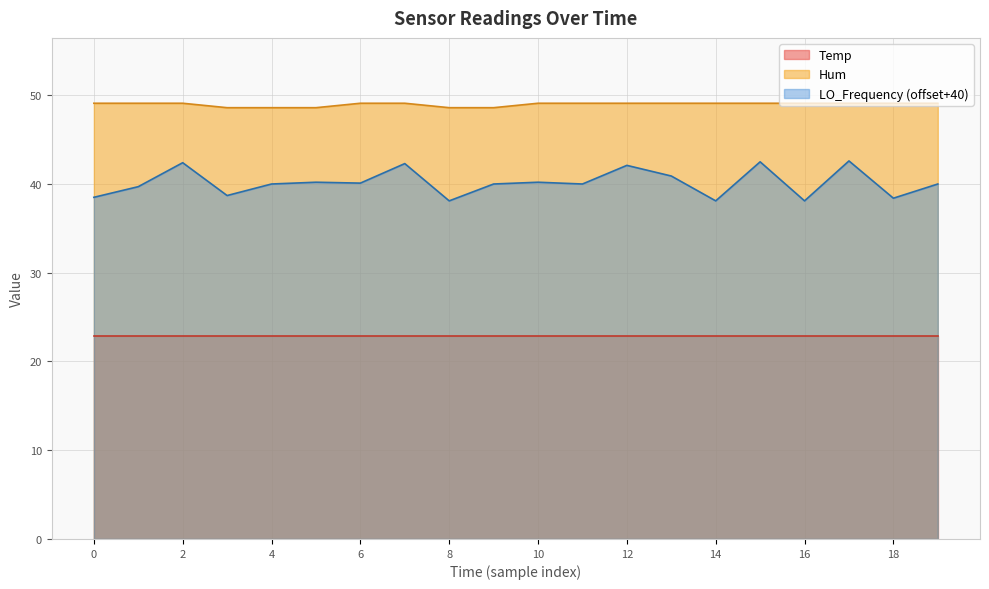

Reading left to right, what are all the values shown in this chart?

49.1	49.1	49.1	48.6	48.6	48.6	49.1	49.1	48.6	48.6	49.1	49.1	49.1	49.1	49.1	49.1	49.1	49.1	49.1	49.1